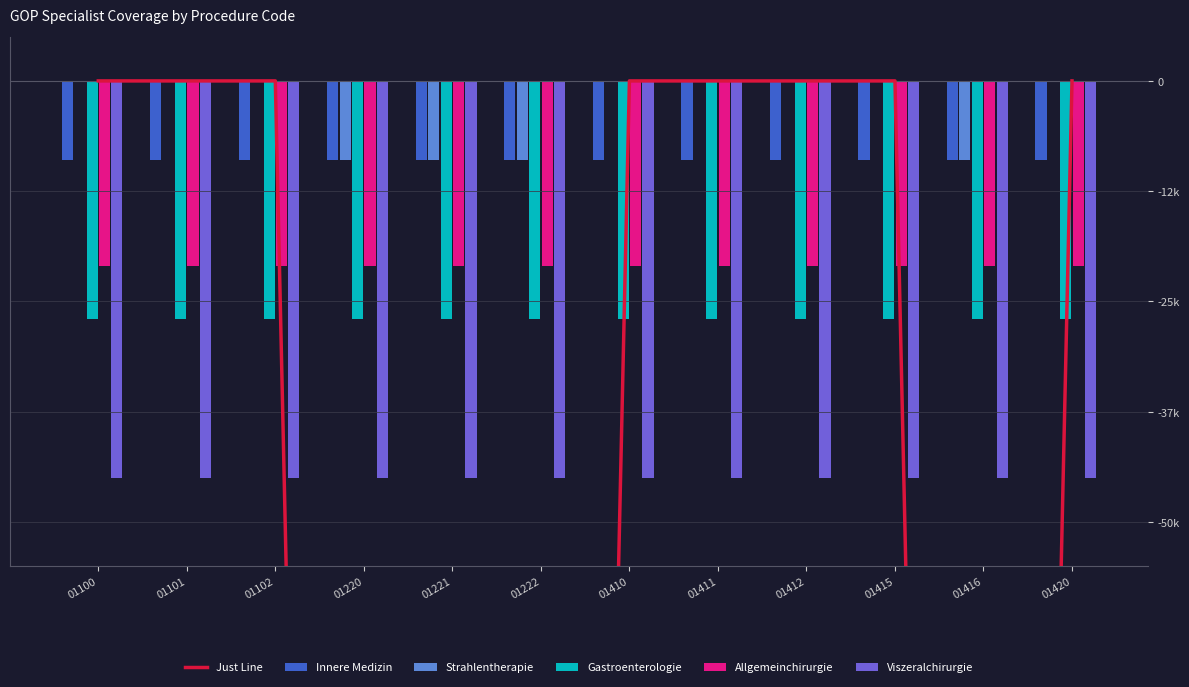

What is the average value of the Gastroenterologie series?

-27000